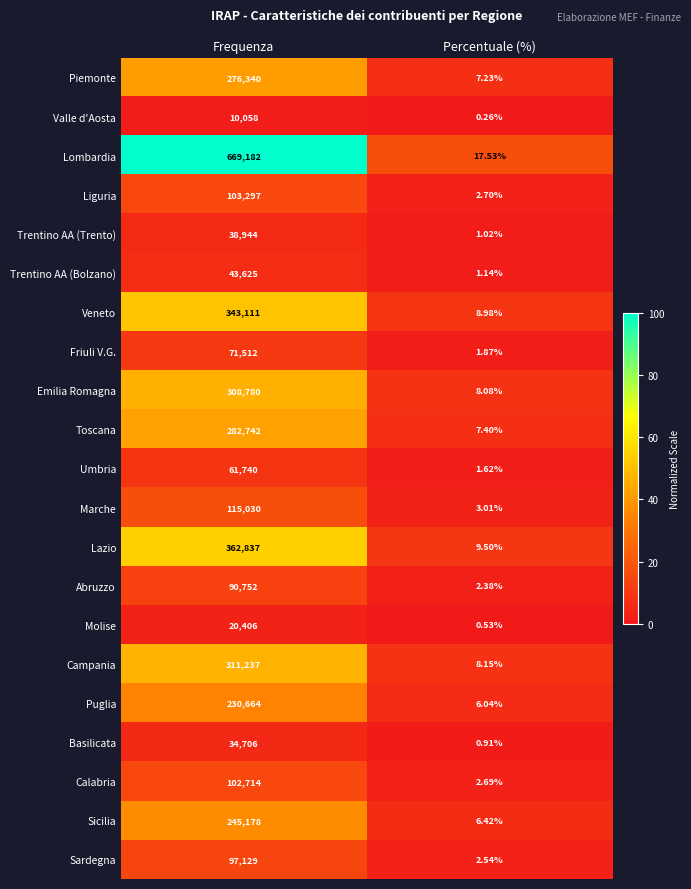

Is the value of Toscana at Percentuale (%) greater than the value of Friuli V.G. at Frequenza?

No